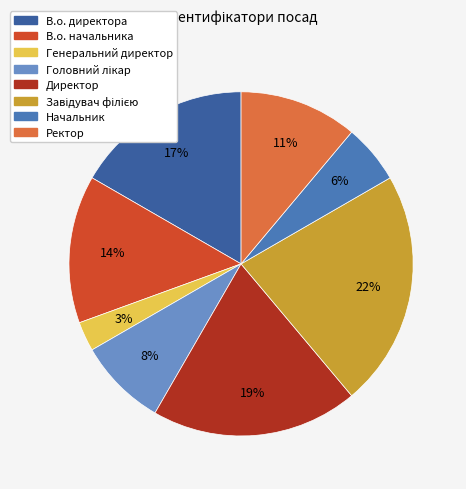

What percentage is the Генеральний директор slice, to the nearest percent?

3%